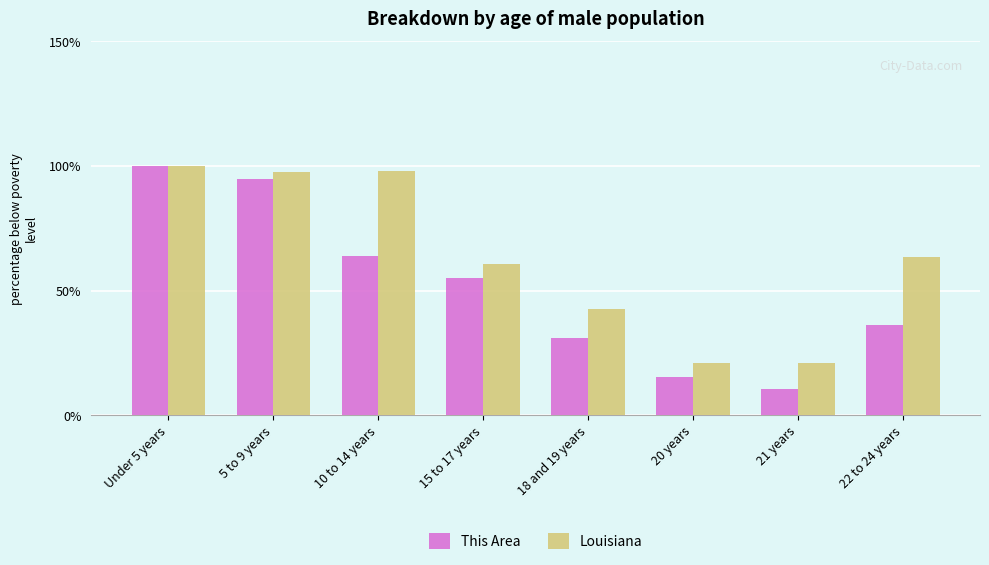

At which category is the sum across all series the highest?

Under 5 years